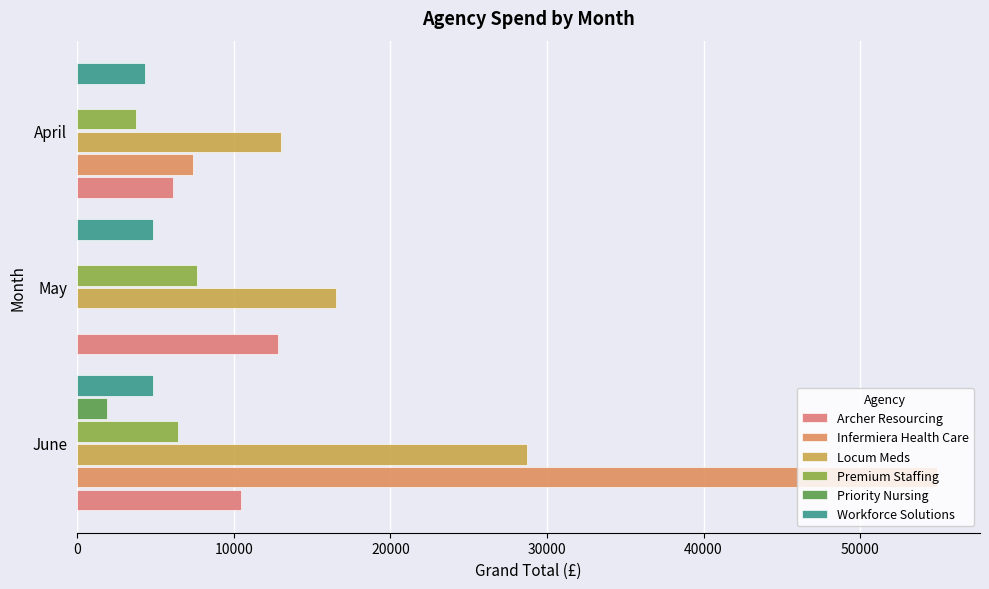

What is the greatest value displayed?

54910.6